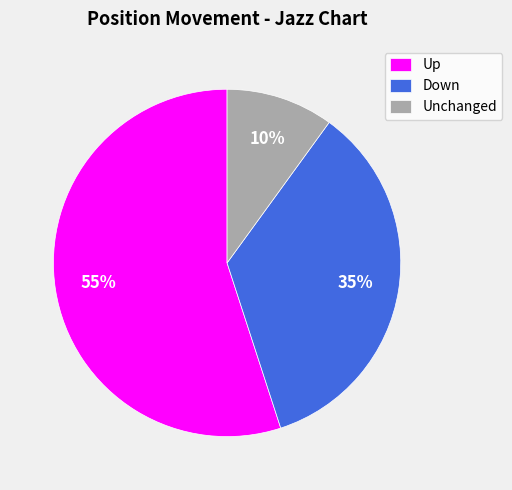

Is there any slice that represents more than half of the pie?

Yes